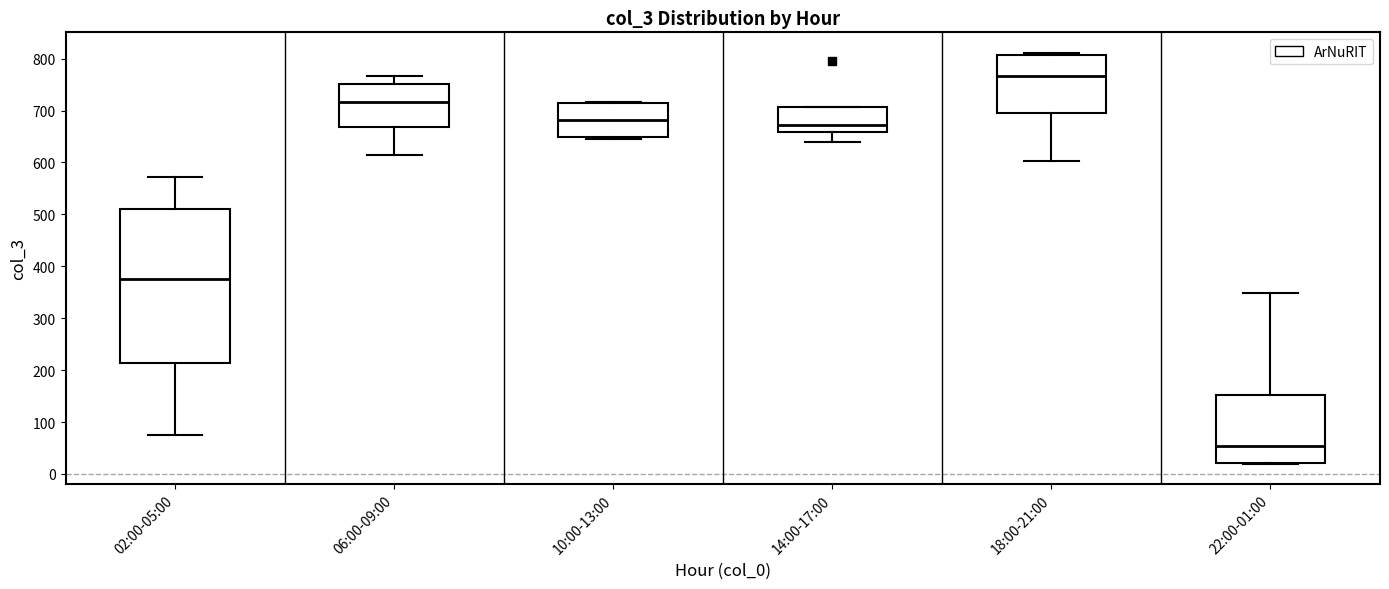

Reading left to right, read every box against the y-axis: the position of its median line, the range the box covers, and the ends of its whiskers. The values are not printed on the chart, so give them approximately, as read against the axis.

02:00-05:00: median 380, box 210 to 510, whiskers 80 to 570
06:00-09:00: median 720, box 670 to 750, whiskers 620 to 770
10:00-13:00: median 680, box 650 to 710, whiskers 650 (just below the box's lower edge) to 720
14:00-17:00: median 670, box 660 to 710, whiskers 640 to 710
18:00-21:00: median 770, box 700 to 810, whiskers 600 to 810 (just above the box's upper edge)
22:00-01:00: median 50, box 20 to 150, whiskers 20 to 350